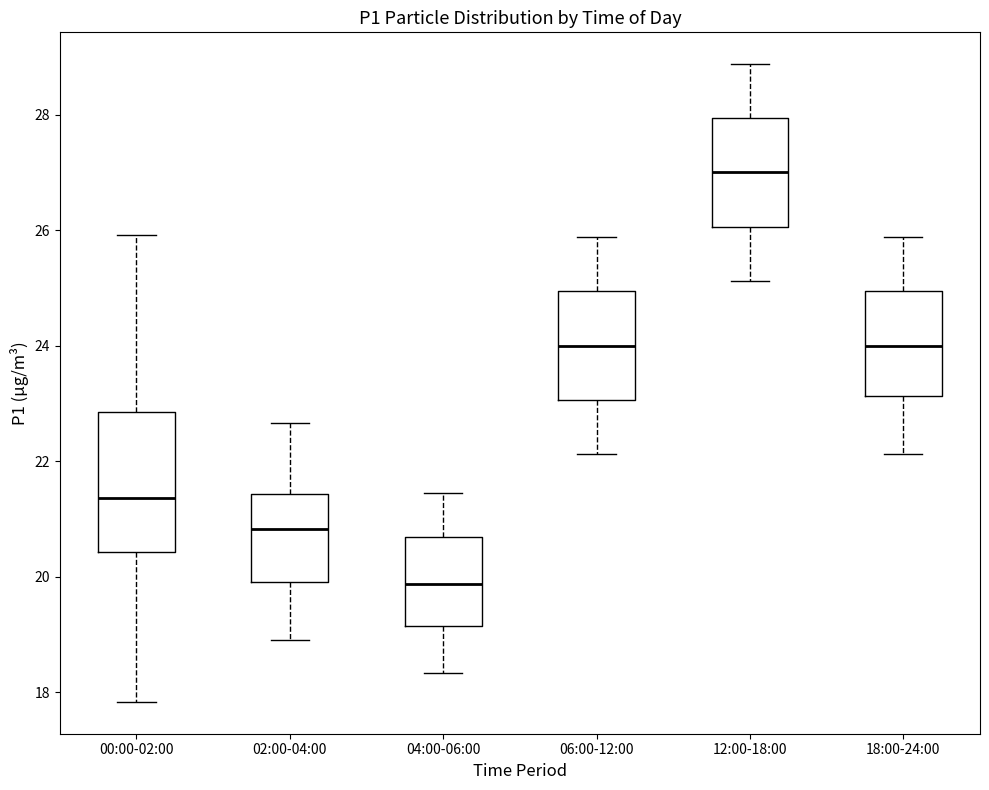

Which box is the tallest, from its lower edge to its upper edge?

00:00-02:00